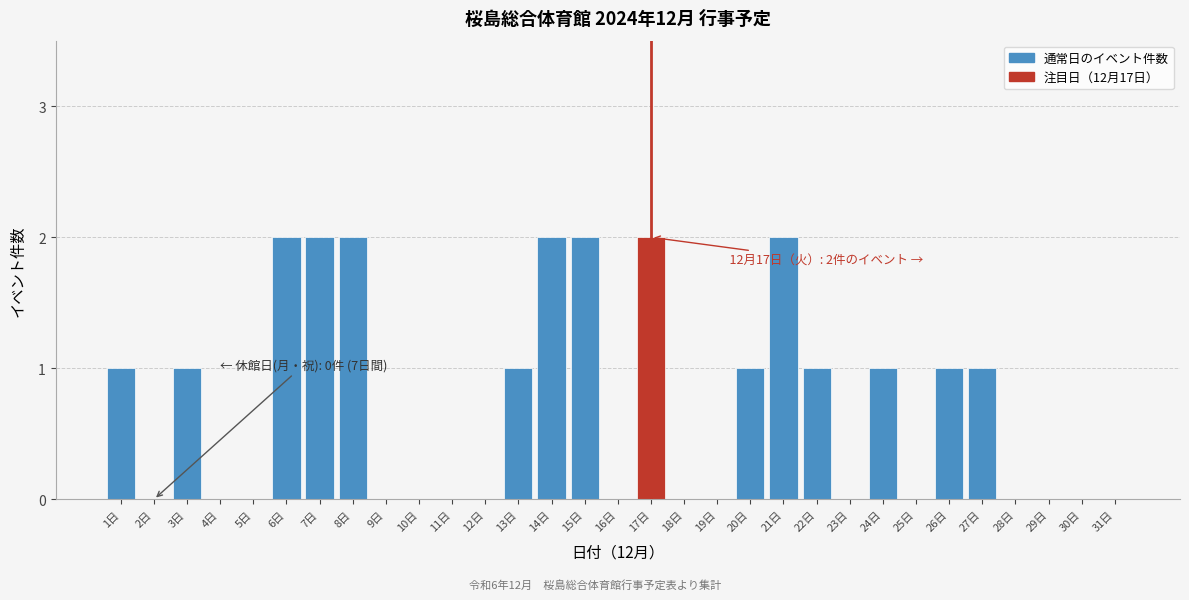

What is the sum of all values?

22